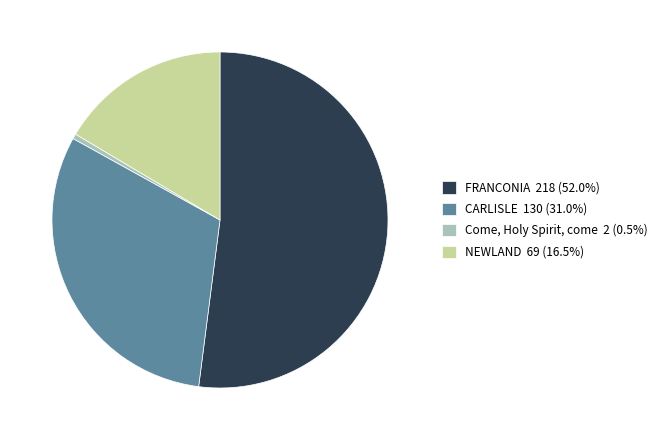

Is the sum of CARLISLE and Come, Holy Spirit, come greater than half?

No